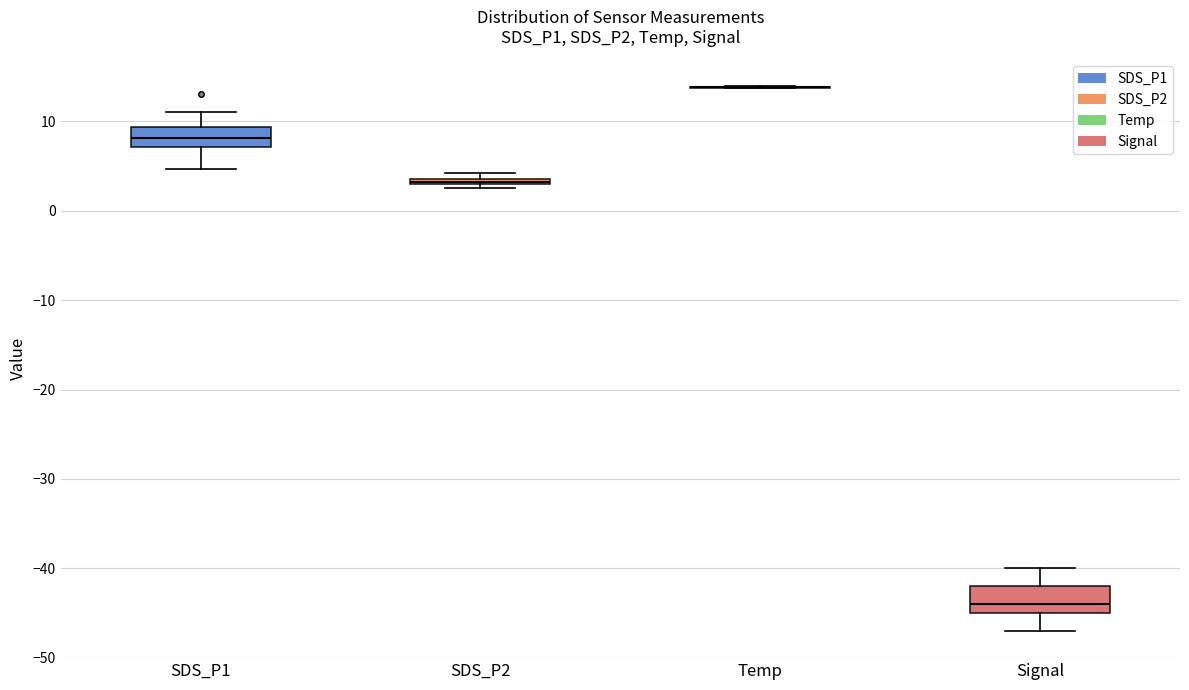

Where is the upper edge of the box for SDS_P2 on the y-axis? The values are not printed on the chart, so give them approximately, as read against the axis.

4